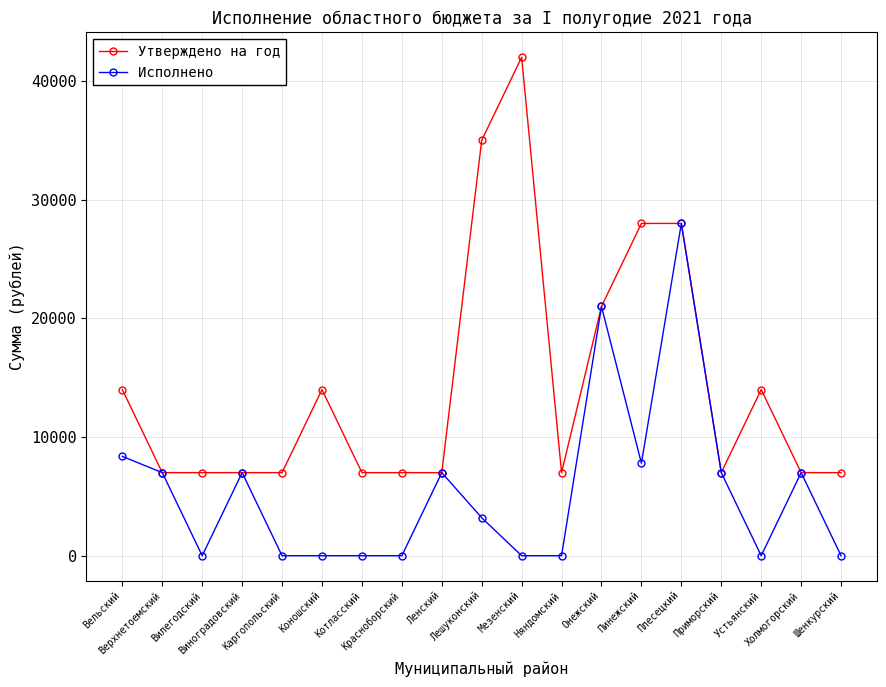

At Коношский, list the series in order from largest to smallest.

Утверждено на год, Исполнено